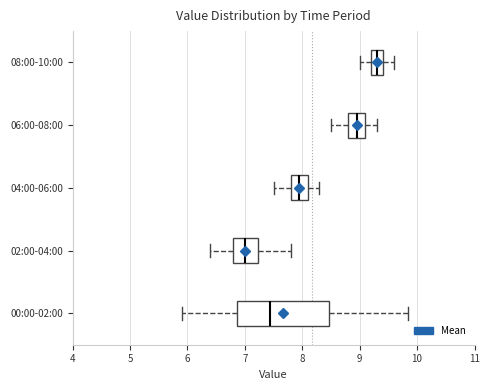

Reading bottom to top, read every box against the x-axis: the position of its median line, the range the box covers, and the ends of its whiskers. The values are not printed on the chart, so give them approximately, as read against the axis.

00:00-02:00: median 7.4, box 6.9 to 8.5, whiskers 5.9 to 9.9
02:00-04:00: median 7.0, box 6.8 to 7.2, whiskers 6.4 to 7.8
04:00-06:00: median 8.0, box 7.8 to 8.1, whiskers 7.5 to 8.3
06:00-08:00: median 9.0, box 8.8 to 9.1, whiskers 8.5 to 9.3
08:00-10:00: median 9.3, box 9.2 to 9.4, whiskers 9.0 to 9.6